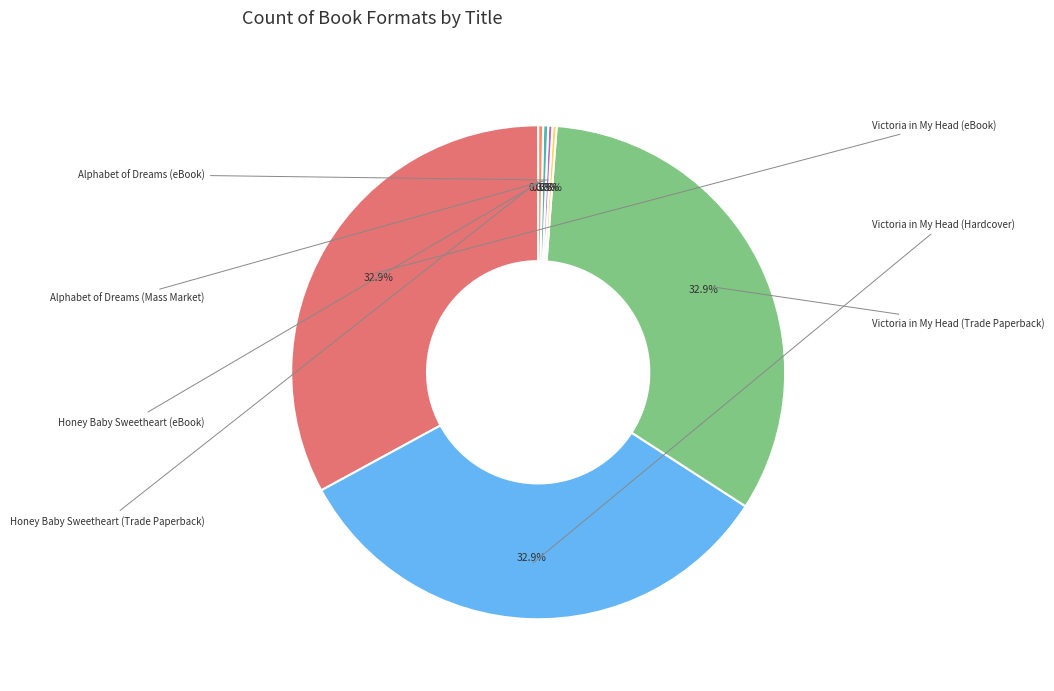

What is the smallest slice in the pie chart?

Alphabet of Dreams (eBook)